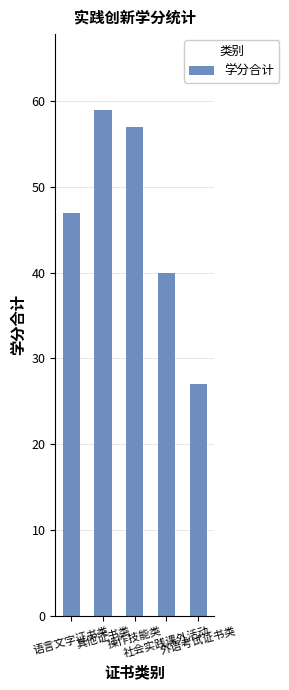

What is the difference between the maximum and minimum values?

32